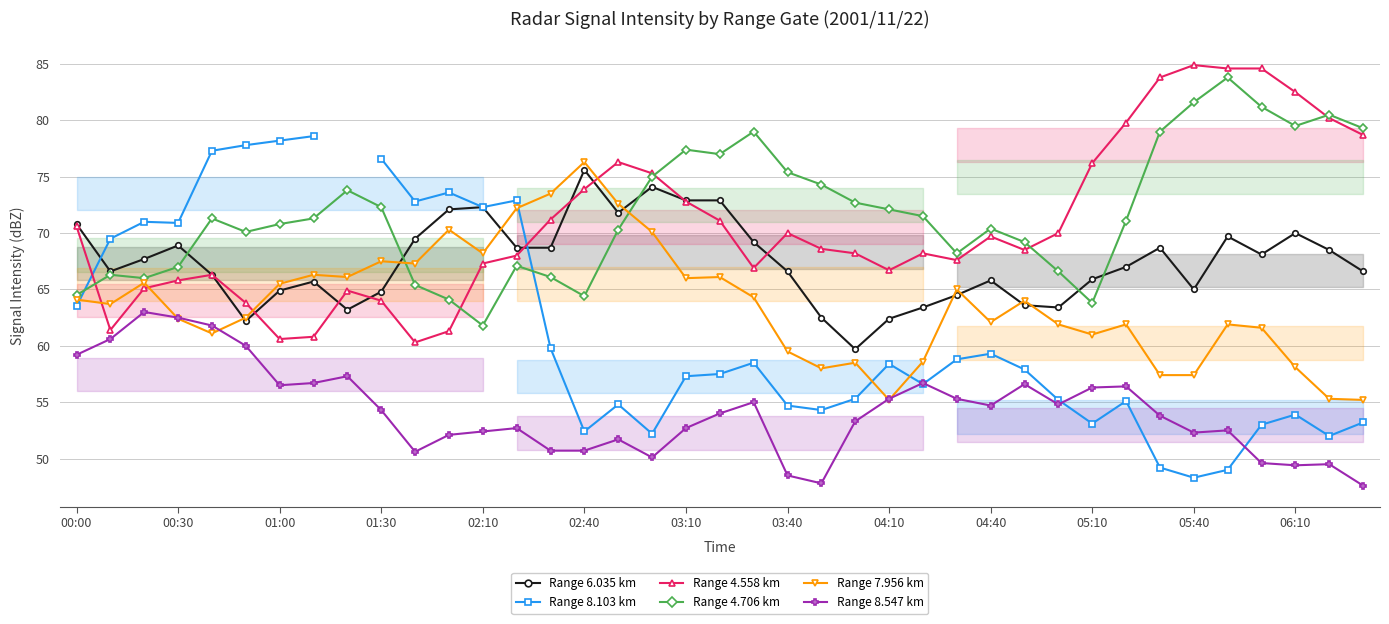

How many lines are shown in the chart?

6